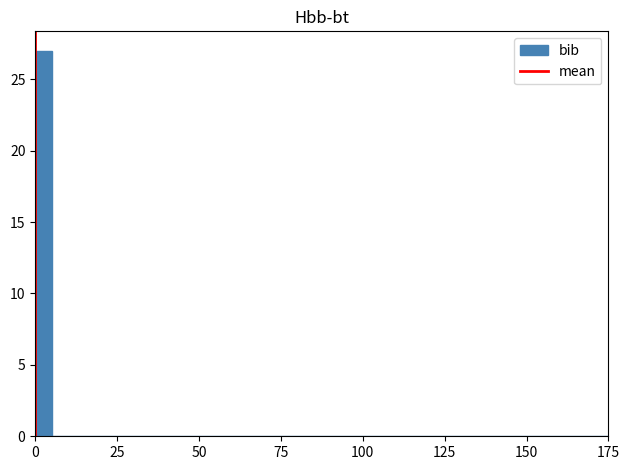

Around what value on the x-axis is the tallest bar? Give the approximate position of its centre, as read against the axis.

5